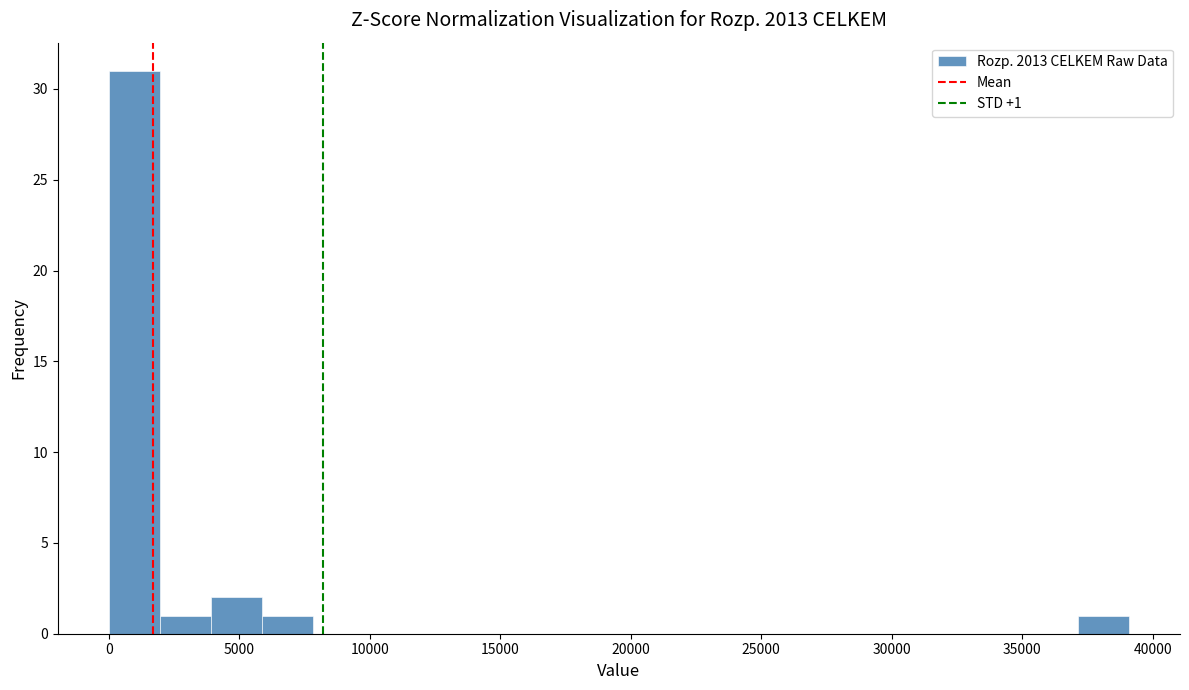

Around what value on the x-axis is the tallest bar? Give the approximate position of its centre, as read against the axis.

1000